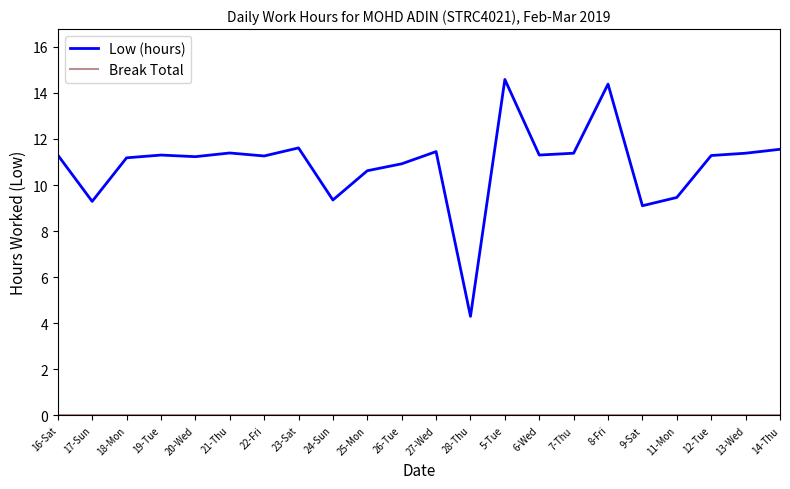

What is the total value across all series at 18-Mon?

11.2